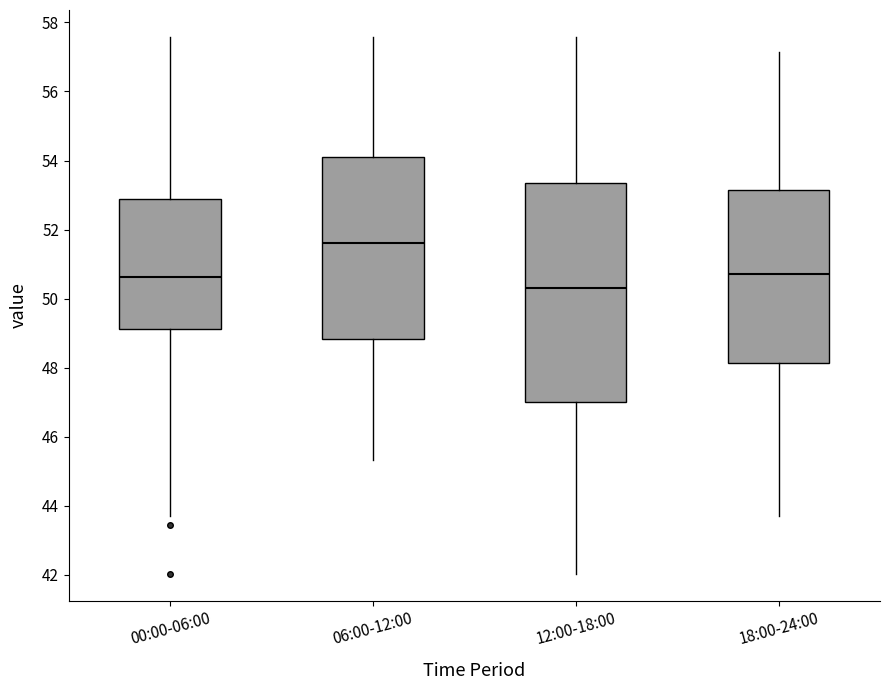

Where is the upper edge of the box for 06:00-12:00 on the y-axis? The values are not printed on the chart, so give them approximately, as read against the axis.

54.2